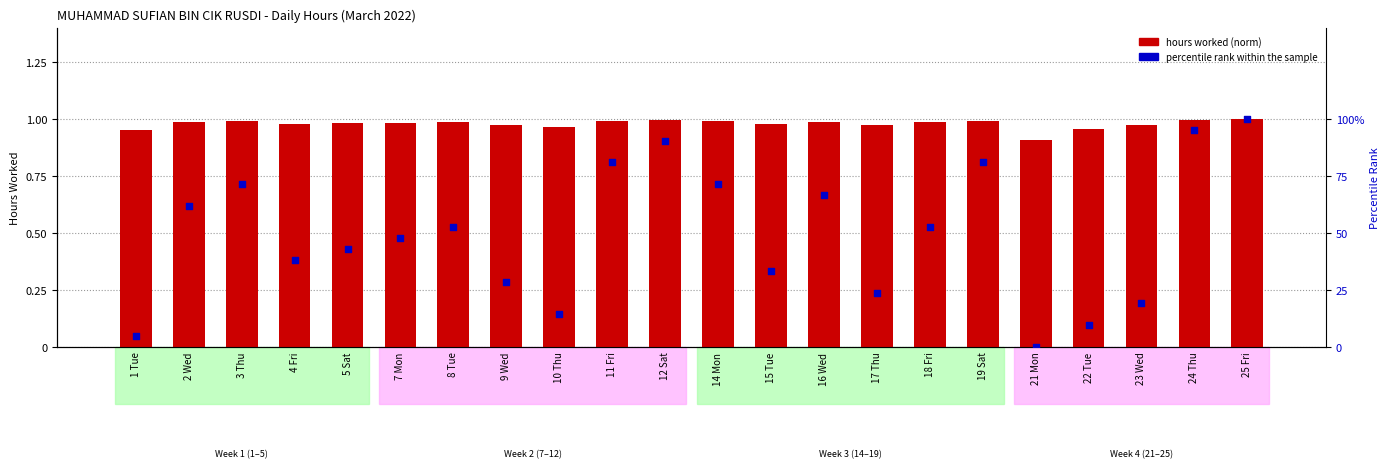

Which series reaches the maximum Y coordinate?

percentile rank within the sample